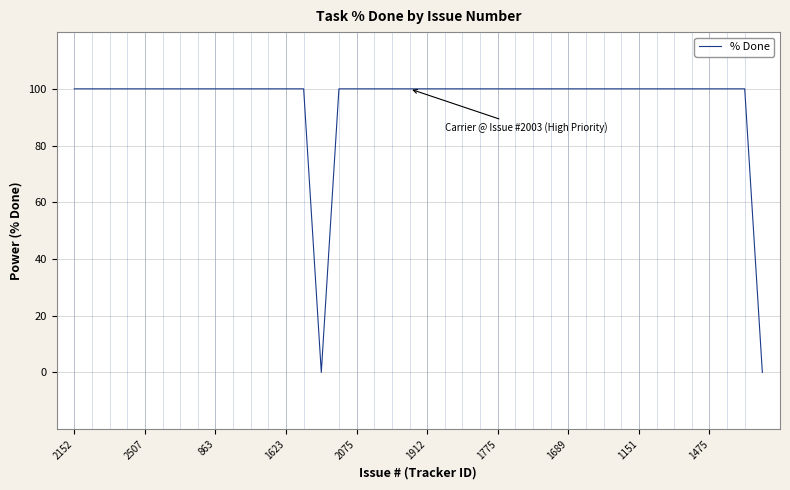

What is the difference between the maximum and minimum values?

100